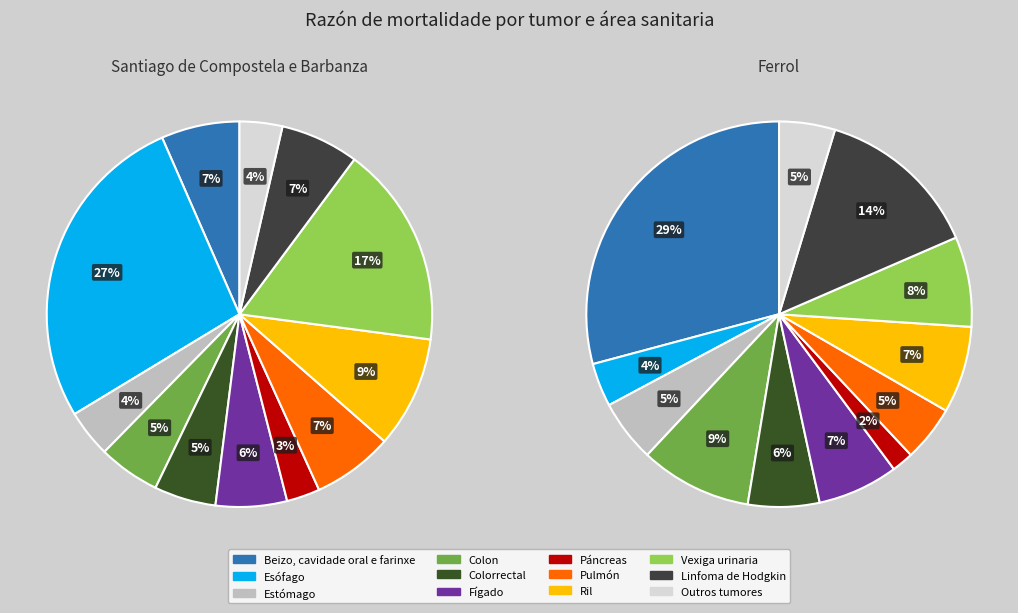

The Fígado slice represents 1% of the pie. True or false?

False